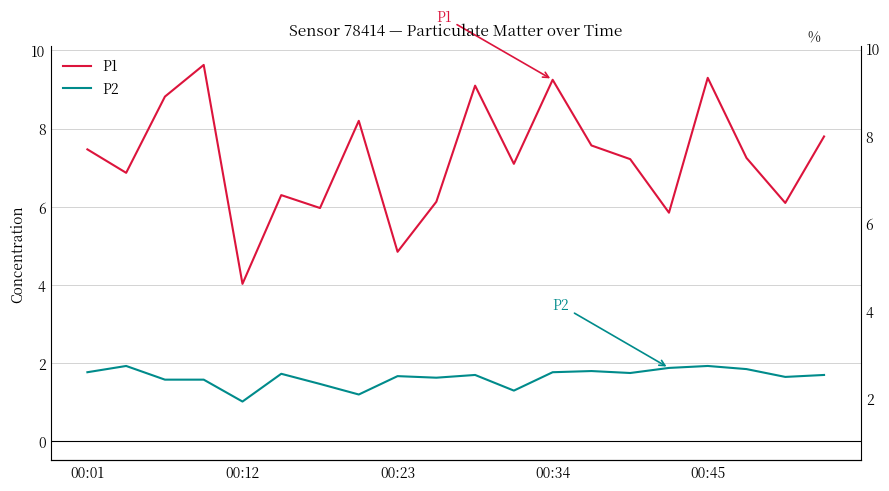

True or false: P1 and P2 intersect in this chart.

False